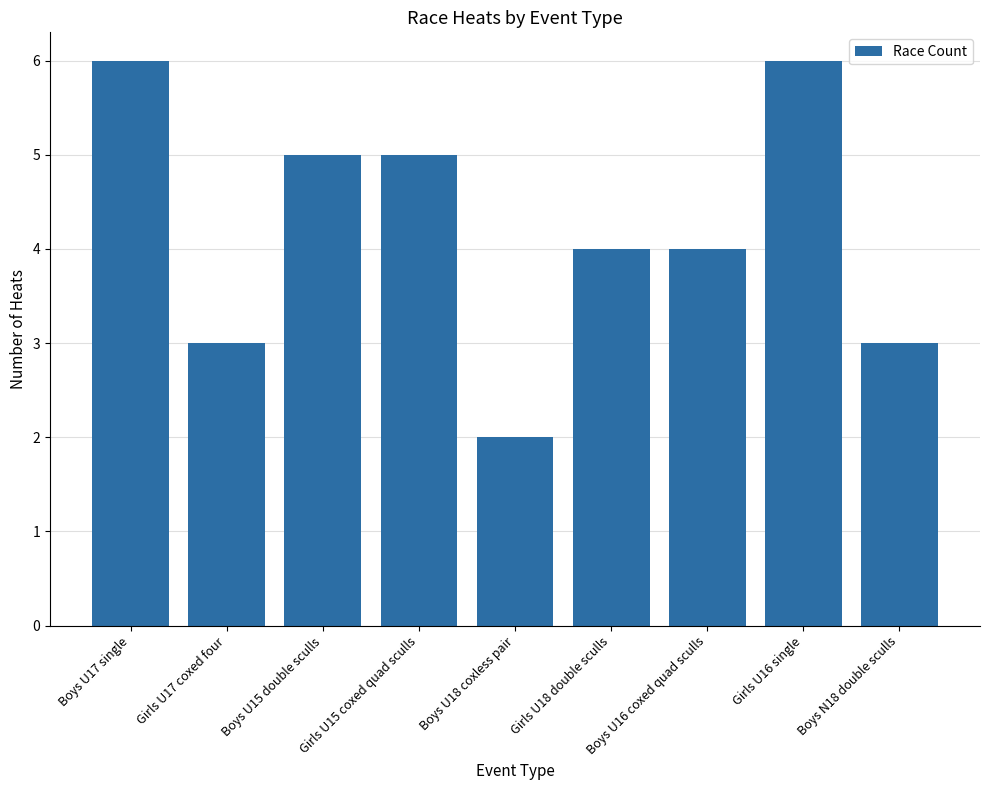

What is the smallest value displayed?

2